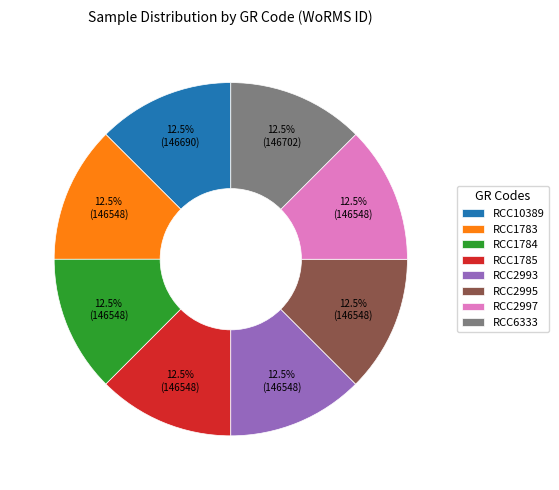

Is there a majority slice in this chart?

No